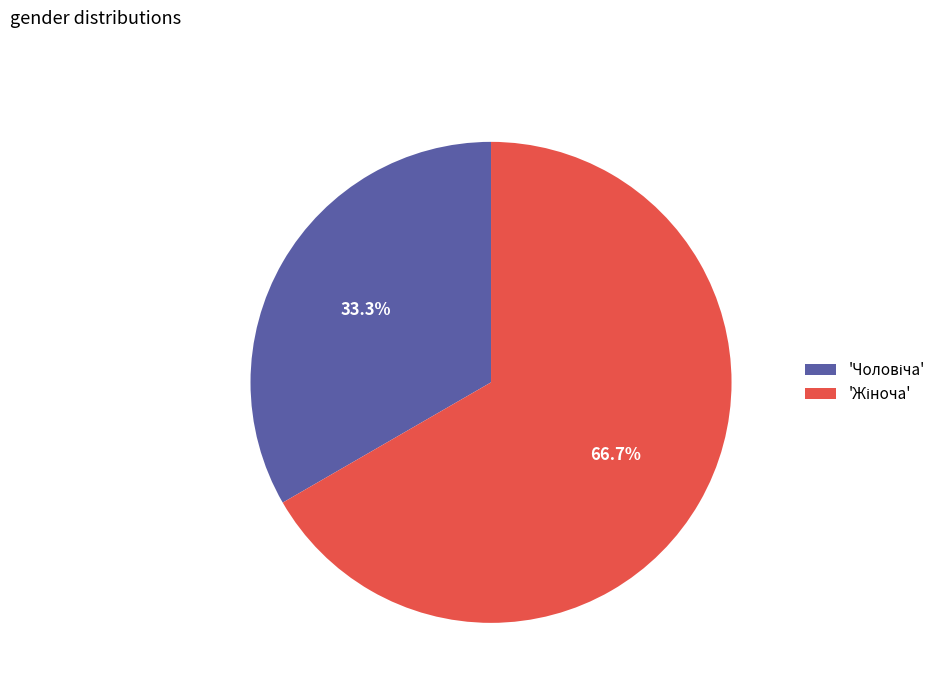

Is there a majority slice in this chart?

Yes